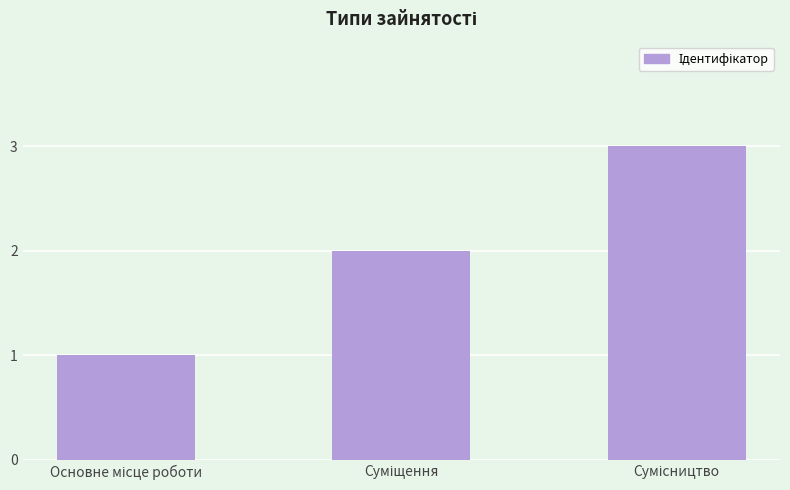

Does the chart contain stacked bars?

No